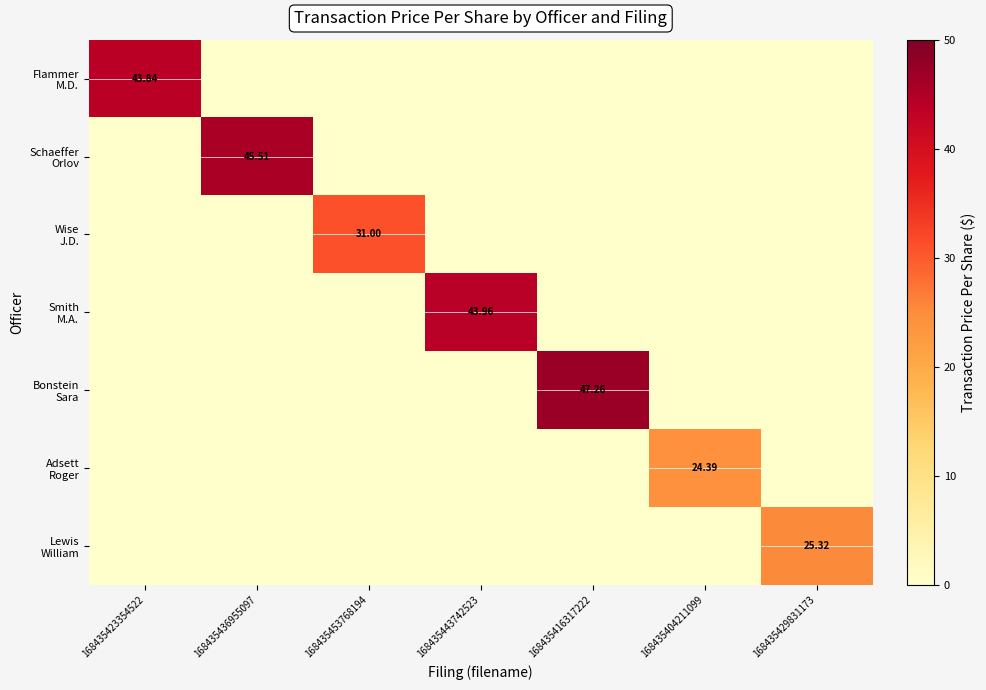

At which category does the chart reach its minimum across all series?

168435436955097